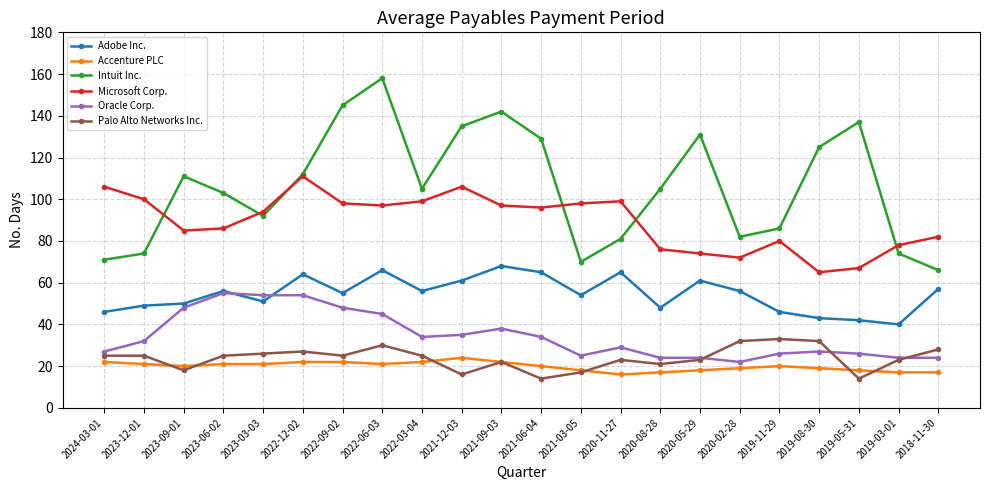

At which category is the sum across all series the highest?

2022-06-03